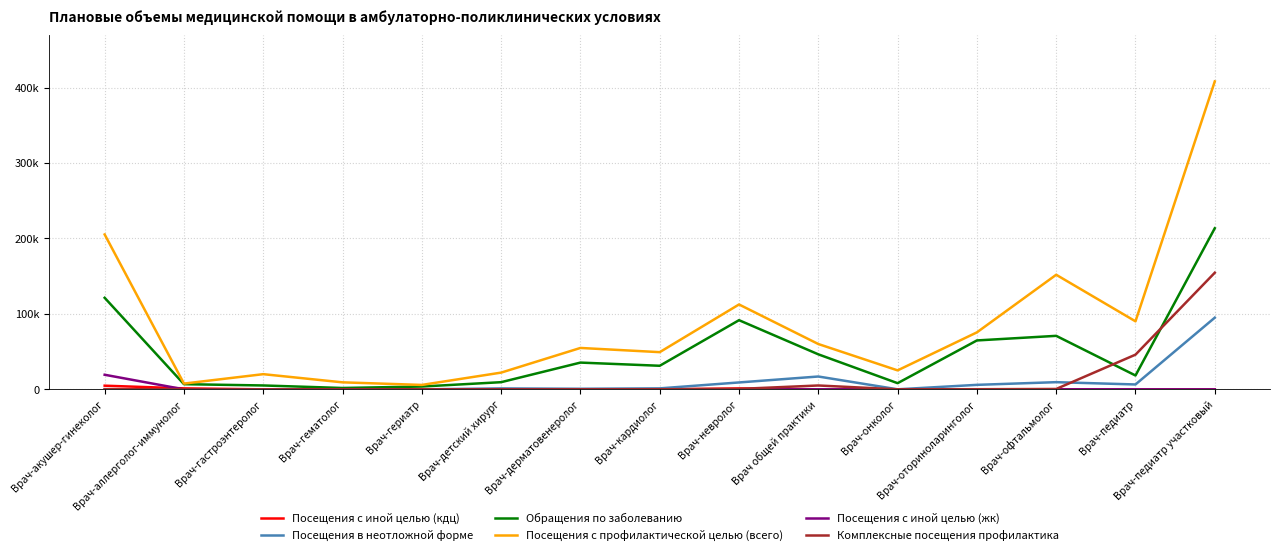

Is this an area chart (filled region under the line)?

No